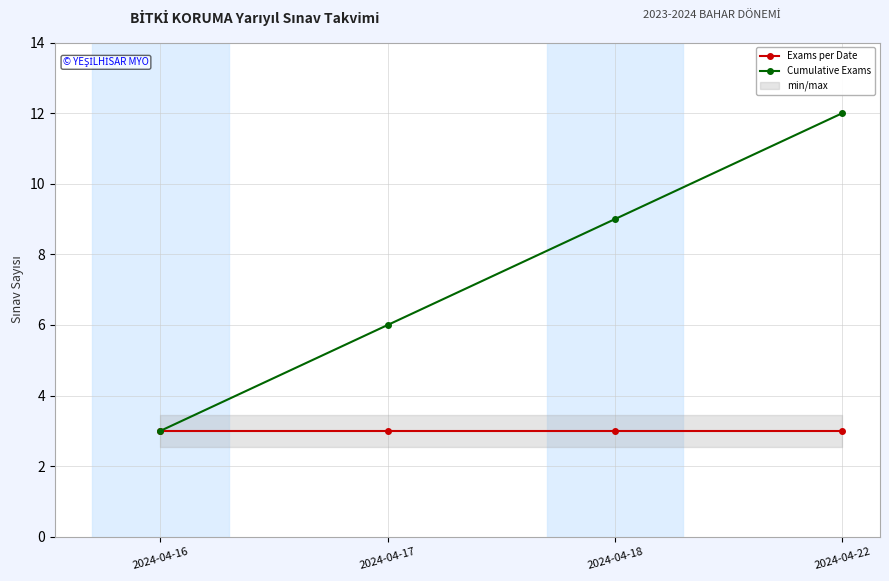

Reading left to right, extract all data points from this chart.

Exams per Date: 2024-04-16=3	2024-04-17=3	2024-04-18=3	2024-04-22=3
Cumulative Exams: 2024-04-16=3	2024-04-17=6	2024-04-18=9	2024-04-22=12